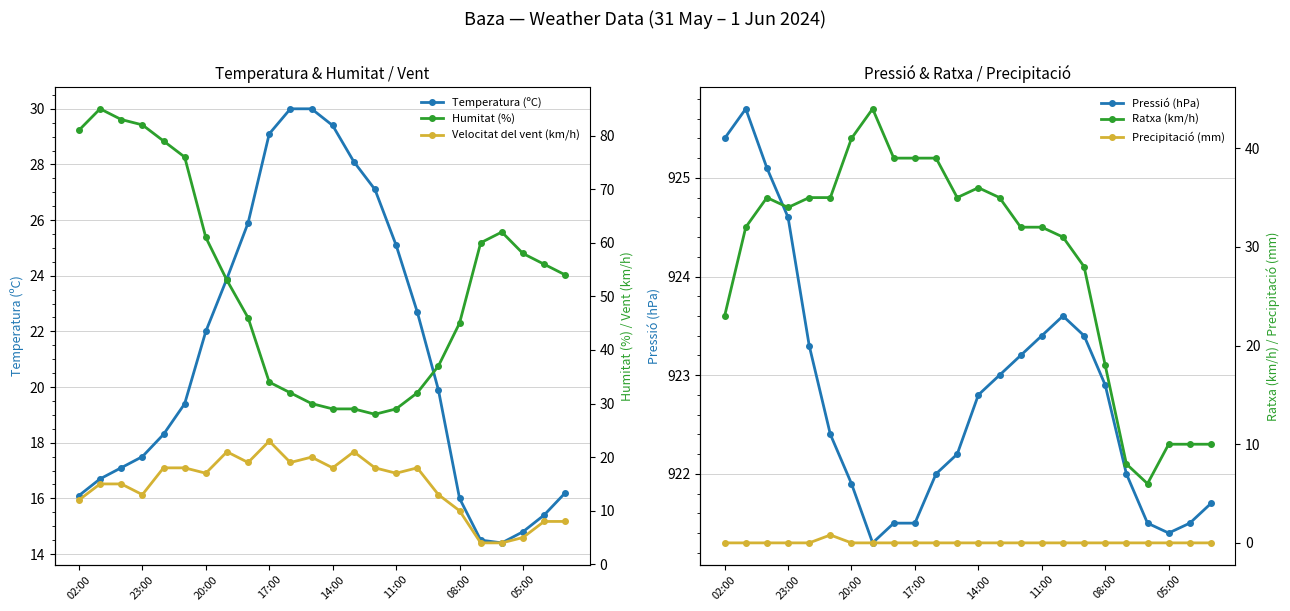

Which series has the largest total across all categories?

Pressió (hPa)